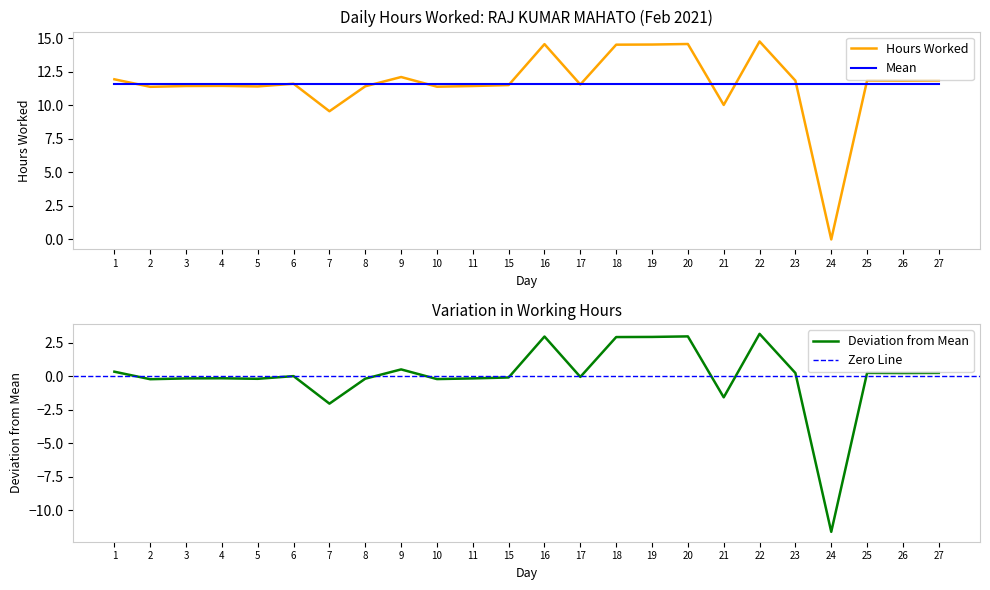

Which has a higher value, 8 or 26?

26